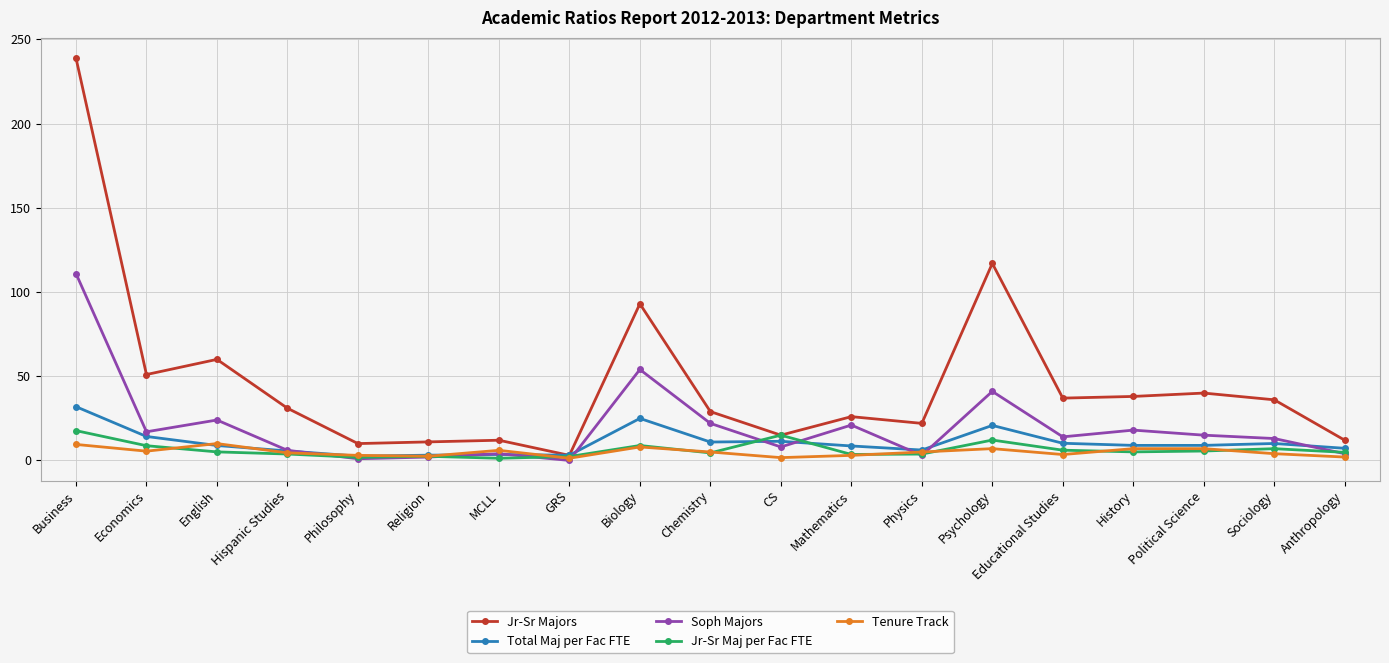

Where does the Jr-Sr Majors series first go above 31?

Business